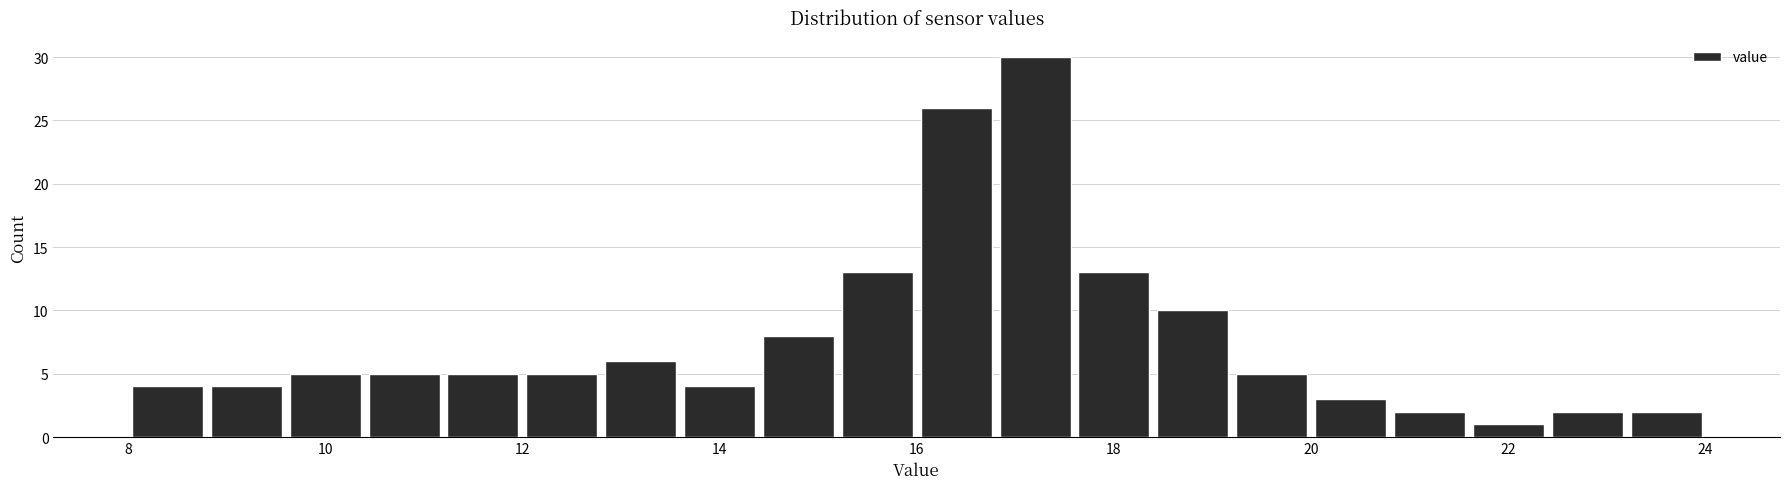

Which range on the x-axis has the tallest bar?

16.8 to 17.6